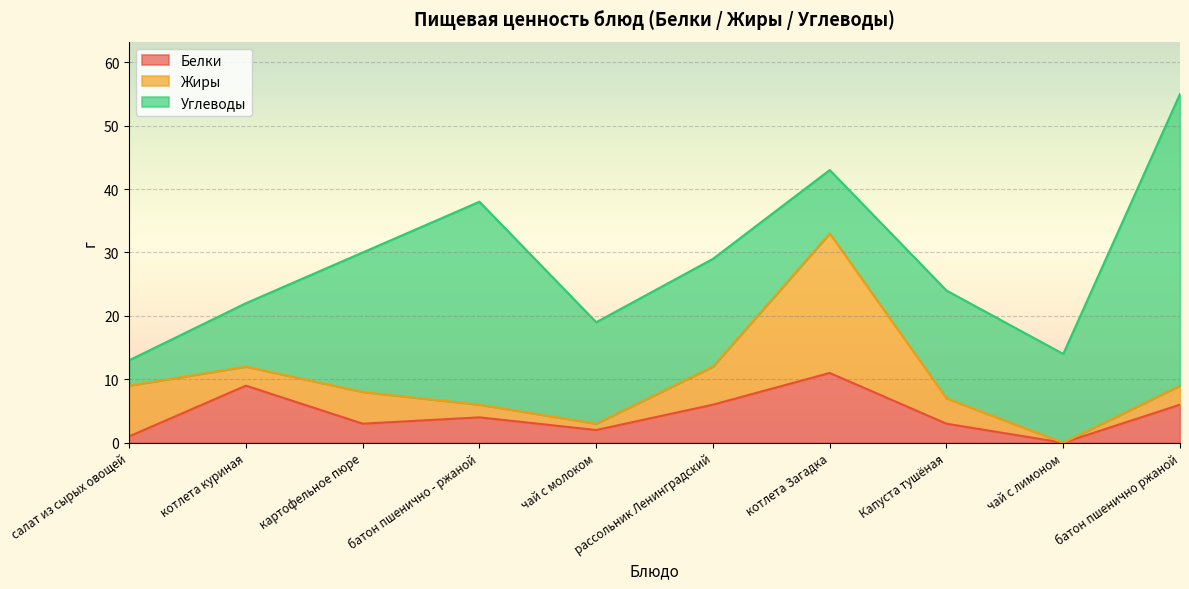

What is the difference between the highest and lowest values at Капуста тушёная?

14